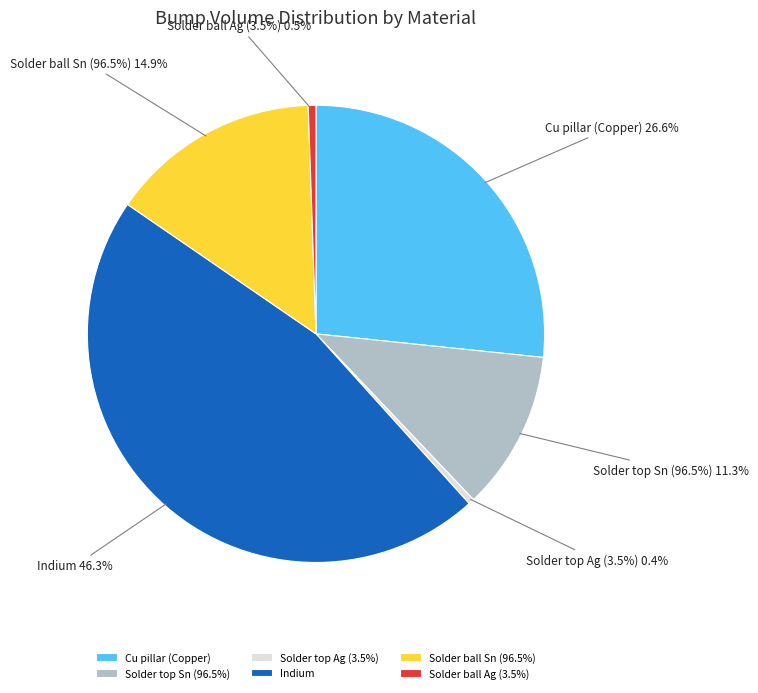

Count the number of slices in the pie.

6